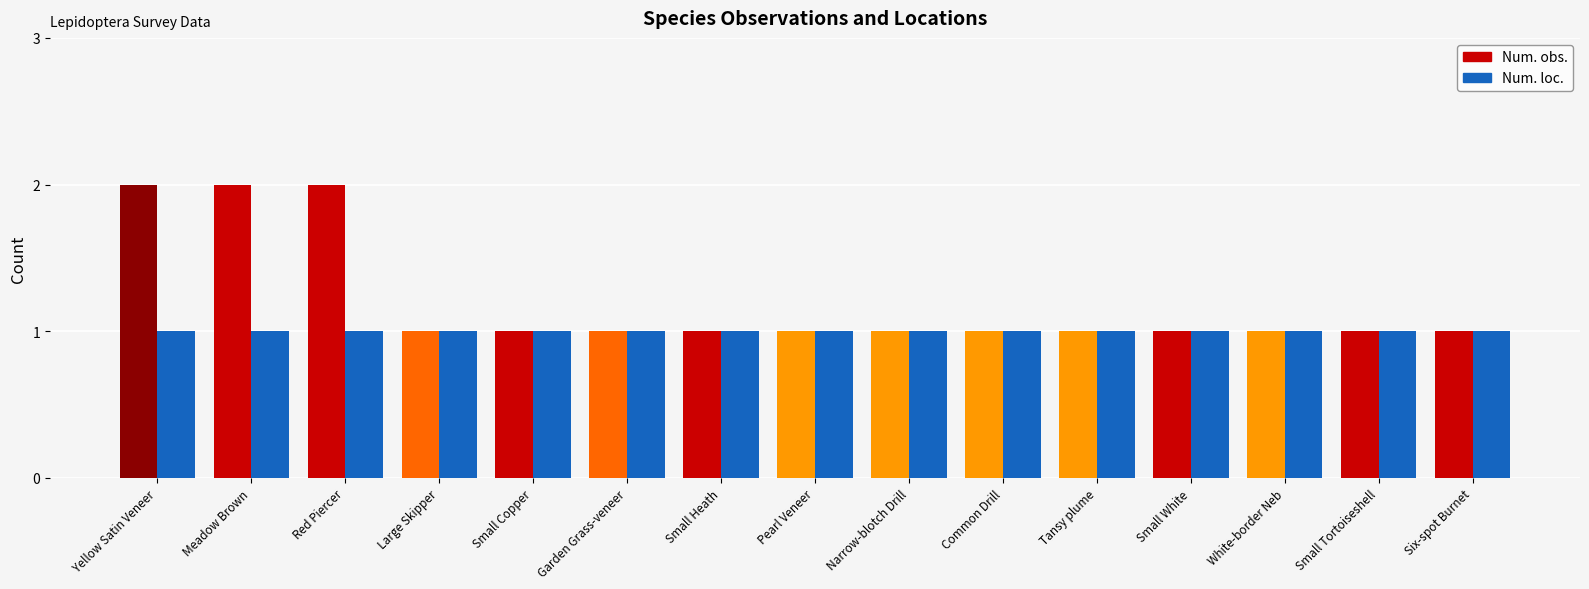

How many distinct data groups are displayed?

2